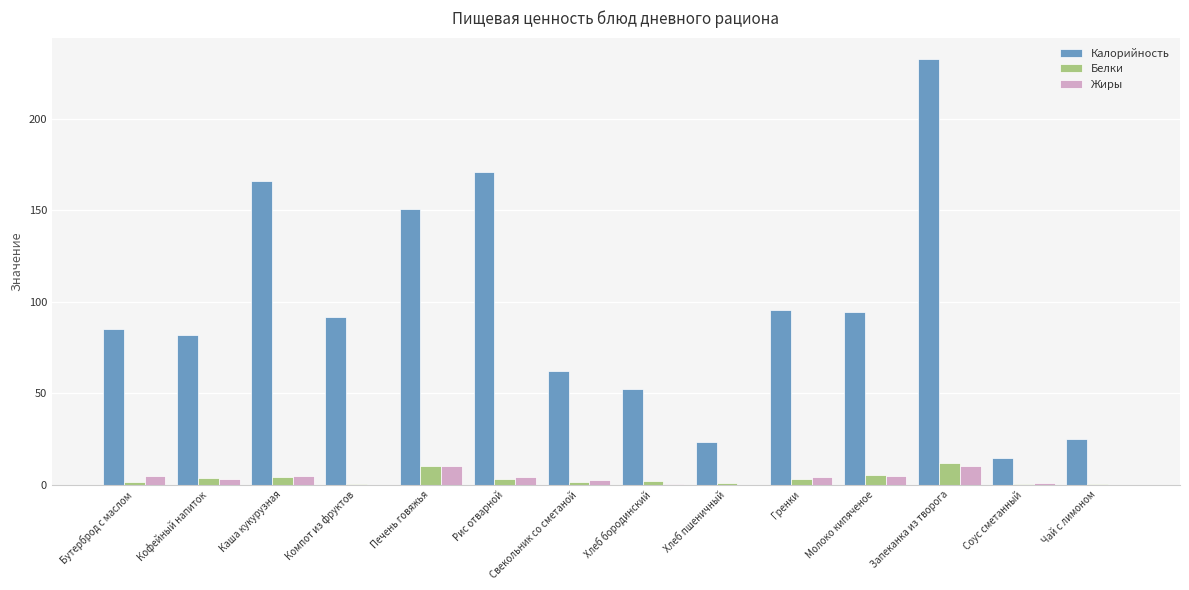

What is the highest value of the Калорийность series?

232.8